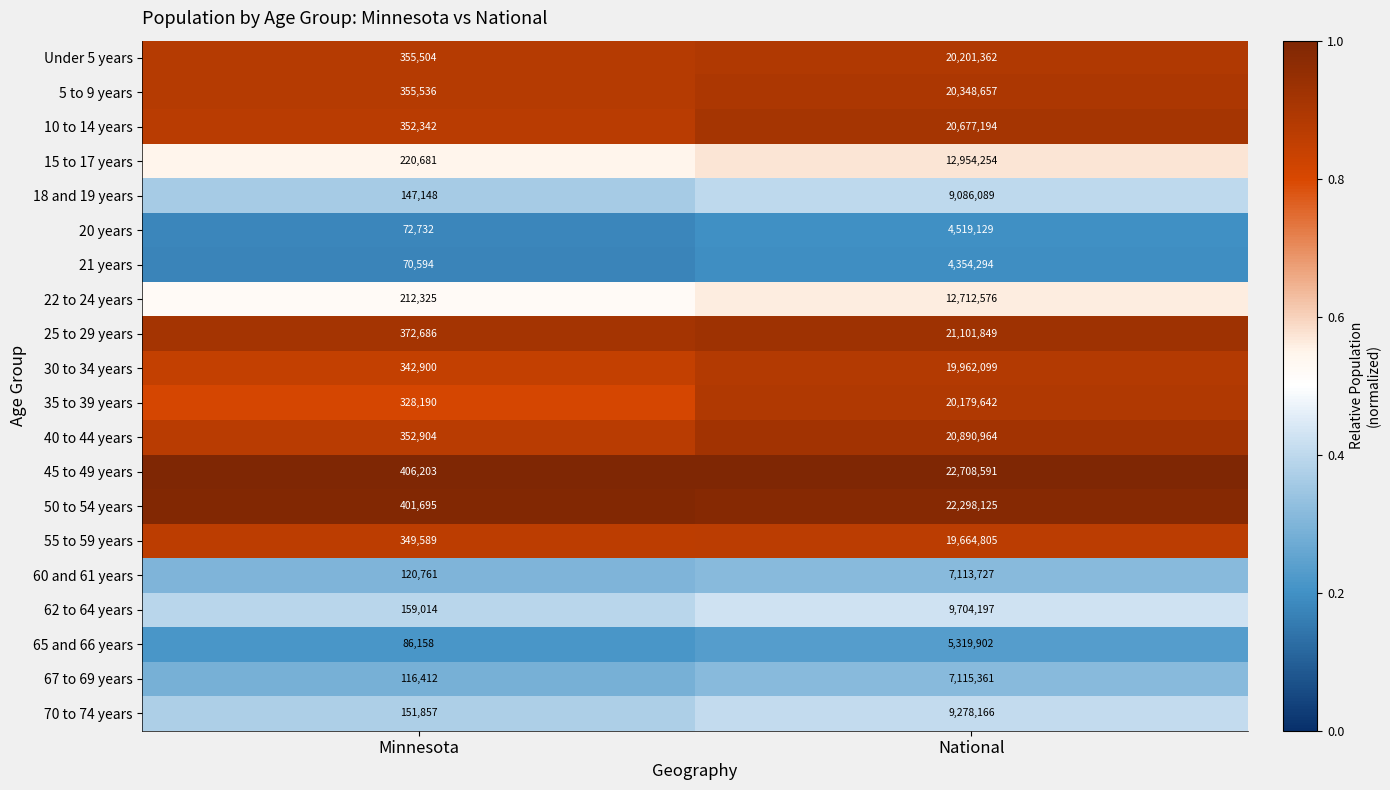

What is the difference between the highest and lowest values at Minnesota?

335609